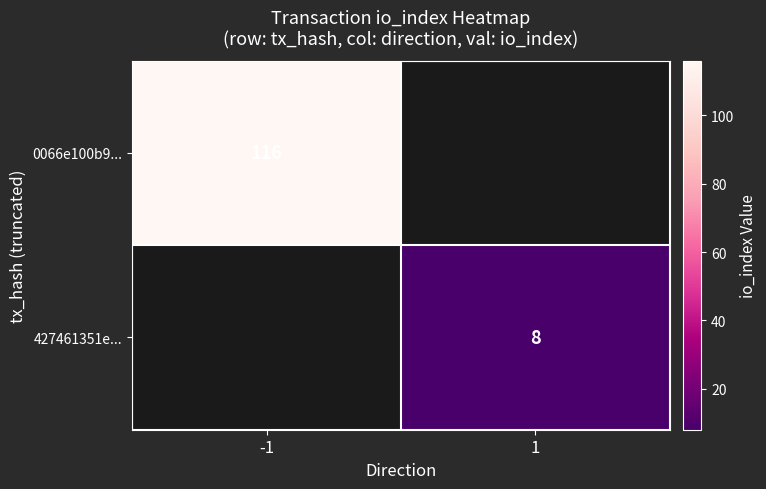

Which has a higher value, 1 or -1?

-1